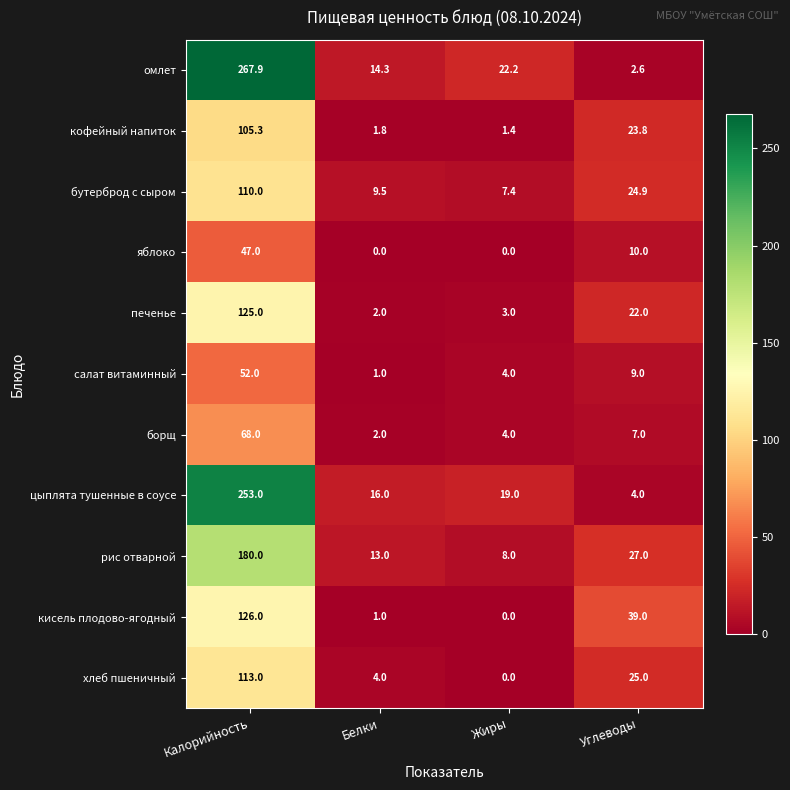

Between Жиры and Углеводы, which series saw the biggest shift?

кисель плодово-ягодный